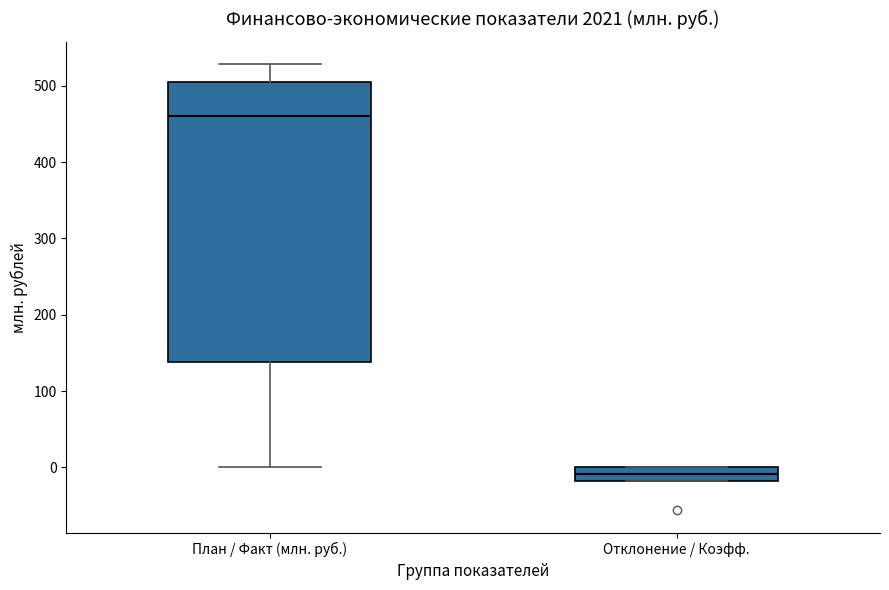

Where is the upper edge of the box for Отклонение / Коэфф. on the y-axis? The values are not printed on the chart, so give them approximately, as read against the axis.

0